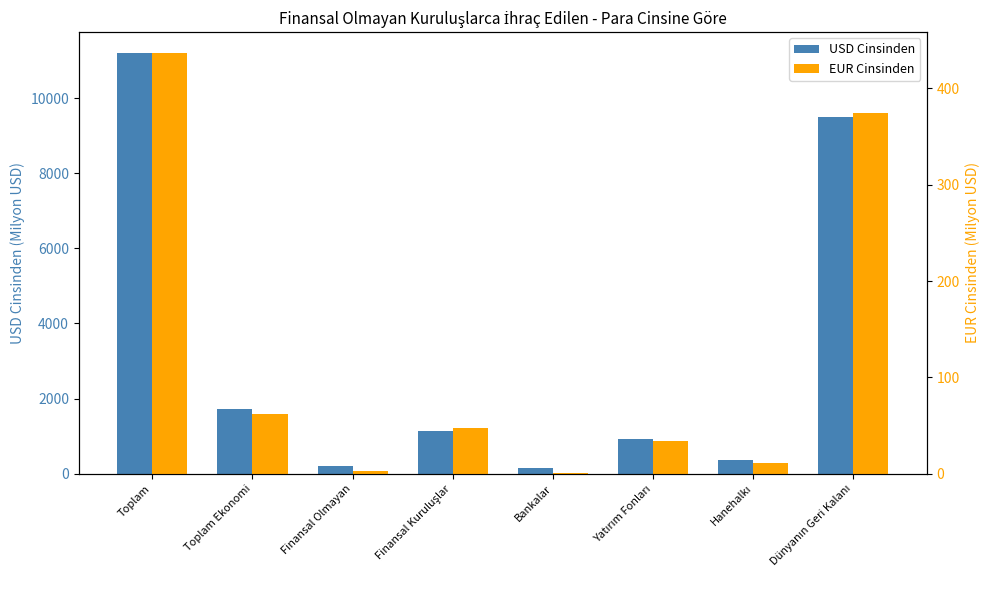

Rank the series by their average value, from highest to lowest.

USD Cinsinden, EUR Cinsinden